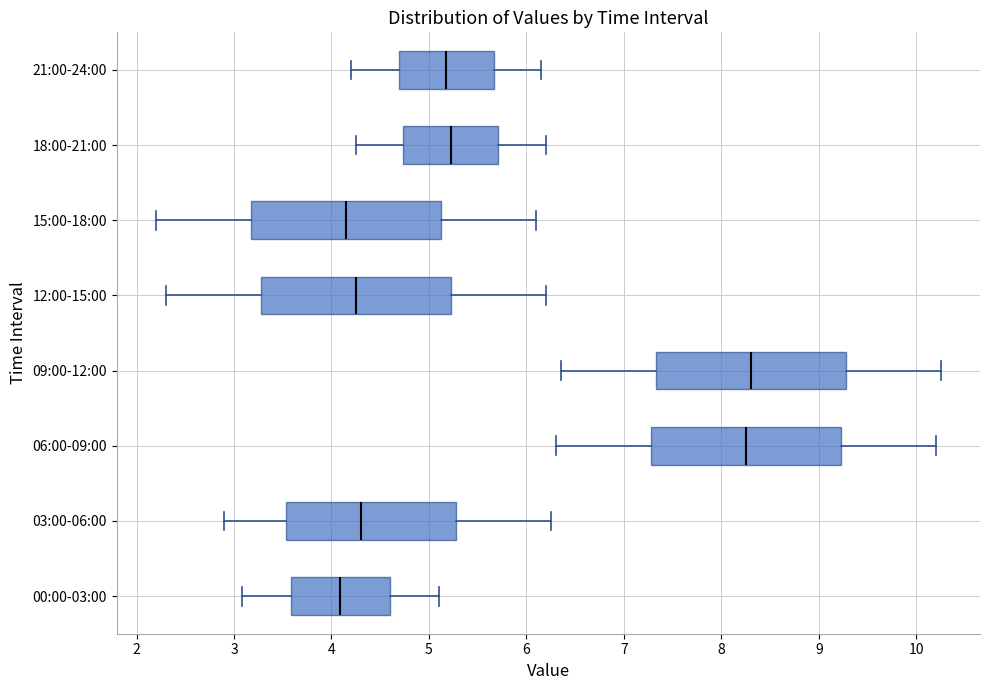

Reading bottom to top, transcribe this box plot: for each box, give where its median line is, the range the box spans, and where its two whiskers end, as read against the x-axis. The values are not printed on the chart, so give them approximately, as read against the axis.

00:00-03:00: median 4.1, box 3.6 to 4.6, whiskers 3.1 to 5.1
03:00-06:00: median 4.3, box 3.5 to 5.3, whiskers 2.9 to 6.3
06:00-09:00: median 8.3, box 7.3 to 9.2, whiskers 6.3 to 10.2
09:00-12:00: median 8.3, box 7.3 to 9.3, whiskers 6.4 to 10.3
12:00-15:00: median 4.3, box 3.3 to 5.2, whiskers 2.3 to 6.2
15:00-18:00: median 4.2, box 3.2 to 5.1, whiskers 2.2 to 6.1
18:00-21:00: median 5.2, box 4.7 to 5.7, whiskers 4.3 to 6.2
21:00-24:00: median 5.2, box 4.7 to 5.7, whiskers 4.2 to 6.2